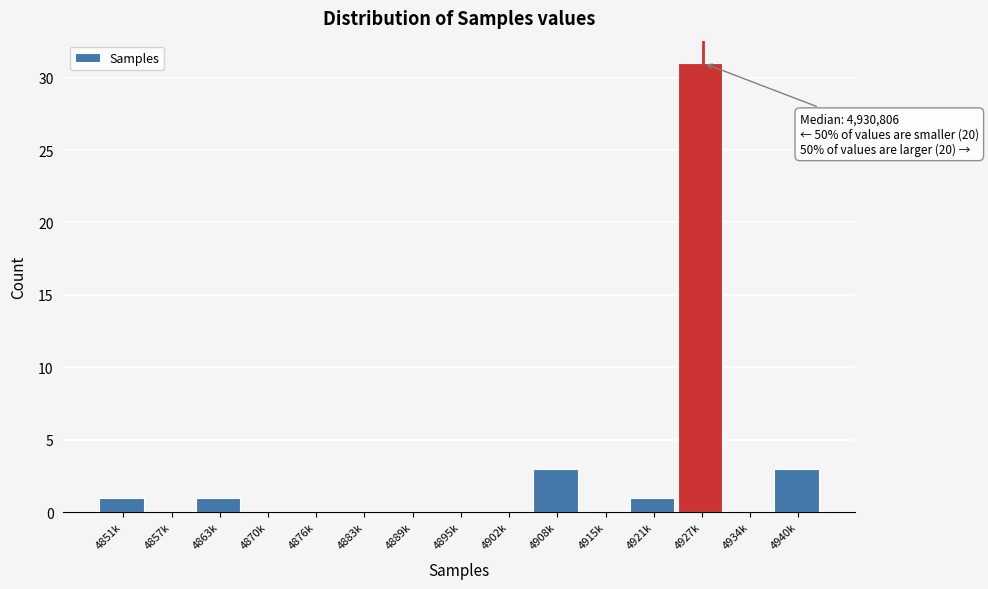

Reading left to right, extract all data points from this chart.

4851k=1	4857k=0	4863k=1	4870k=0	4876k=0	4883k=0	4889k=0	4895k=0	4902k=0	4908k=3	4915k=0	4921k=1	4927k=31	4934k=0	4940k=3